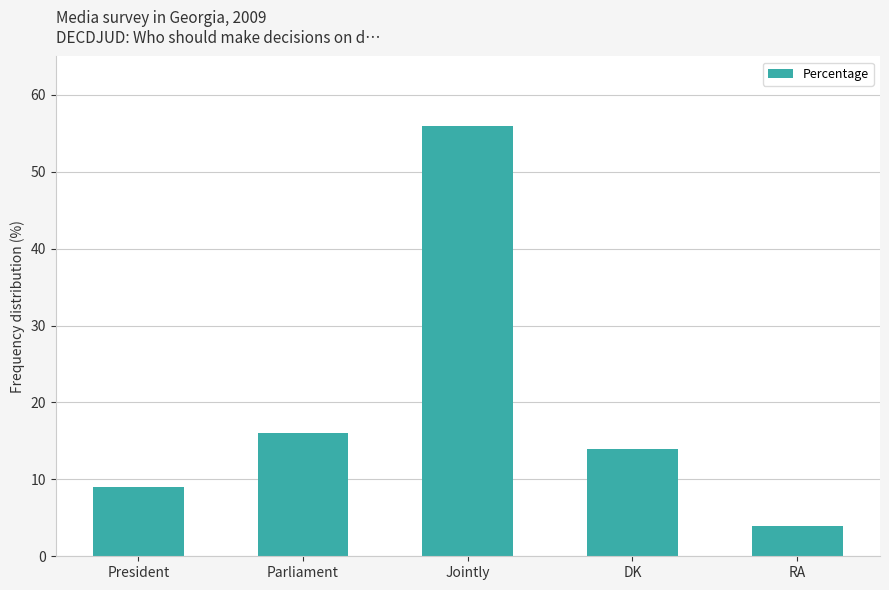

What is the change in value from Parliament to Jointly?

+40